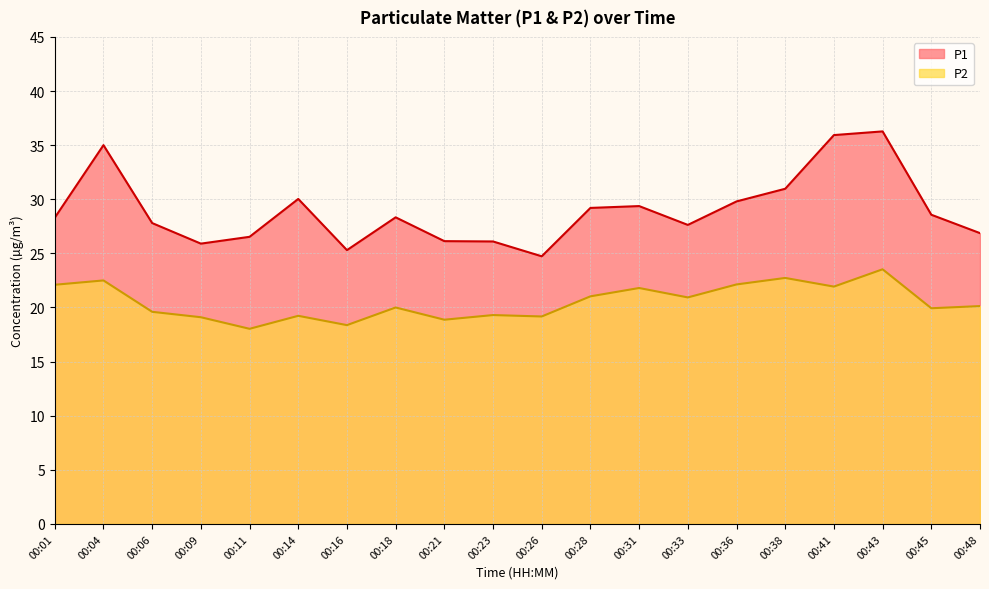

Where does the P2 series first go above 20?

00:01